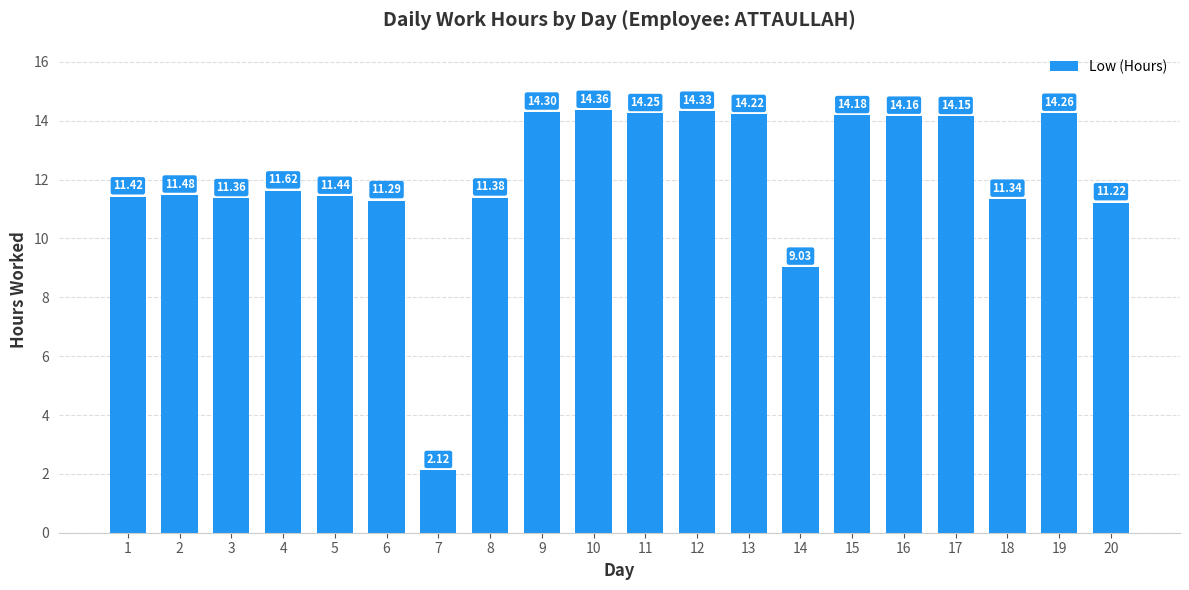

What is the maximum value shown in the chart?

14.4